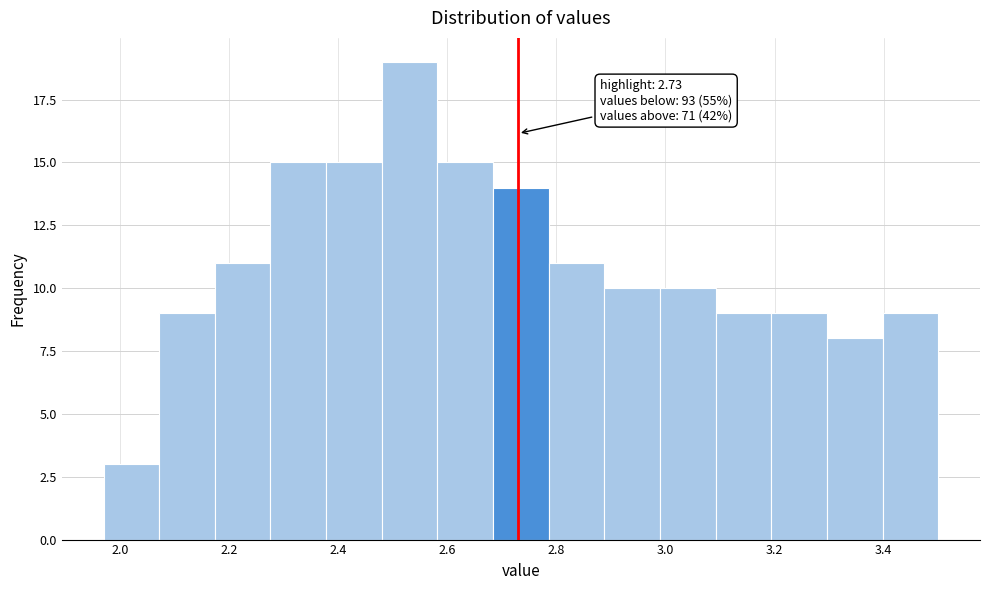

Which range on the x-axis has the tallest bar?

2.480 to 2.582